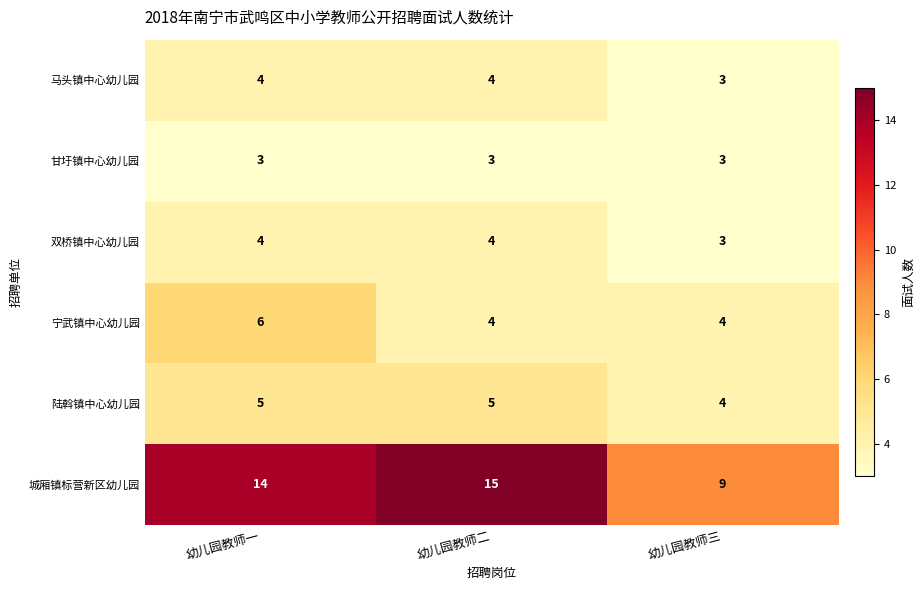

Reading right to left, extract all data points from this chart.

马头镇中心幼儿园: 幼儿园教师三=3	幼儿园教师二=4	幼儿园教师一=4
甘圩镇中心幼儿园: 幼儿园教师三=3	幼儿园教师二=3	幼儿园教师一=3
双桥镇中心幼儿园: 幼儿园教师三=3	幼儿园教师二=4	幼儿园教师一=4
宁武镇中心幼儿园: 幼儿园教师三=4	幼儿园教师二=4	幼儿园教师一=6
陆斡镇中心幼儿园: 幼儿园教师三=4	幼儿园教师二=5	幼儿园教师一=5
城厢镇标营新区幼儿园: 幼儿园教师三=9	幼儿园教师二=15	幼儿园教师一=14